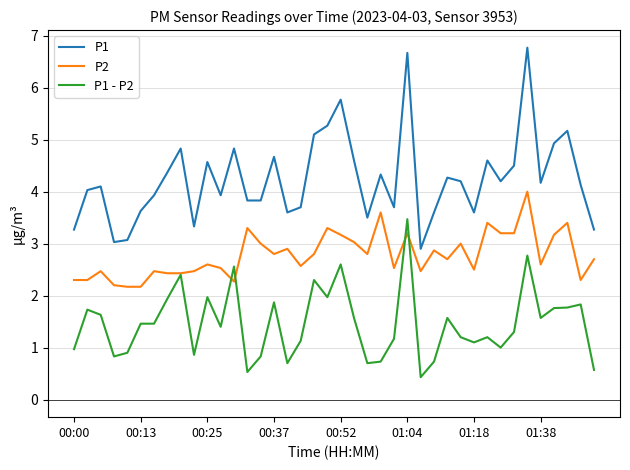

Which series has the largest range (max minus min)?

P1